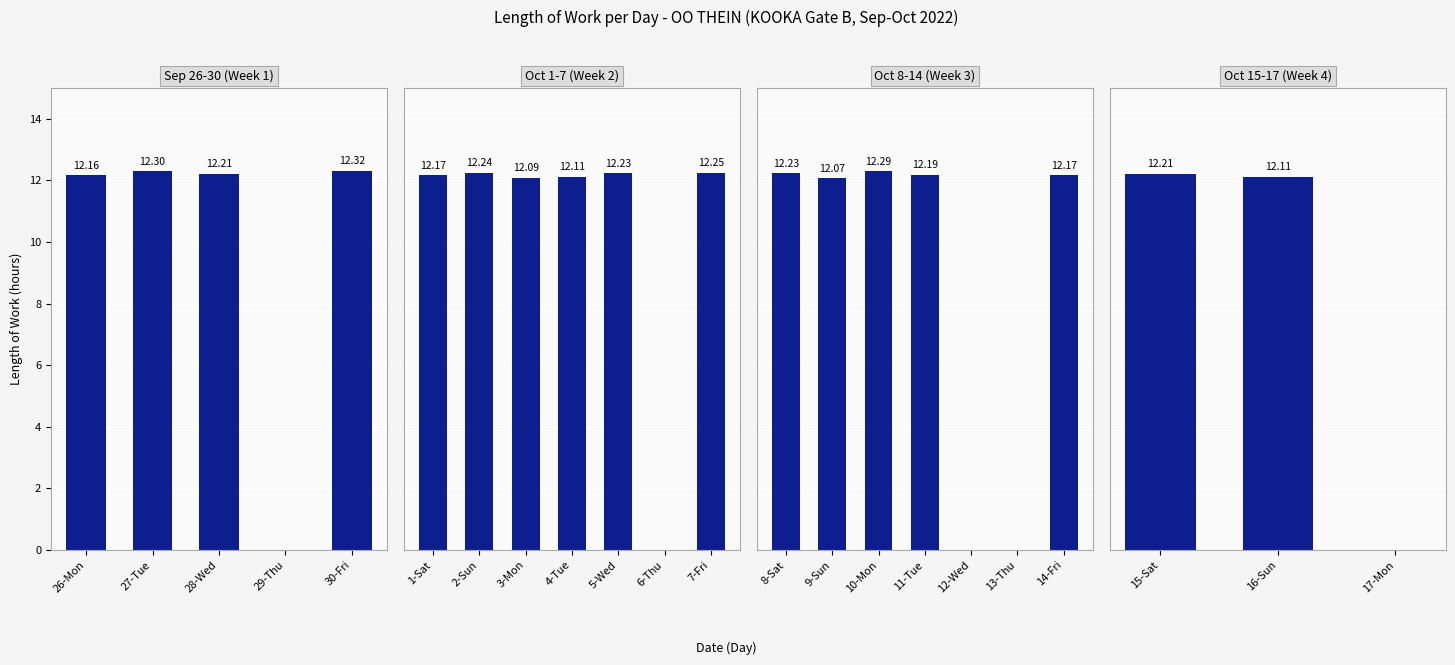

How many data points does each series have?

22